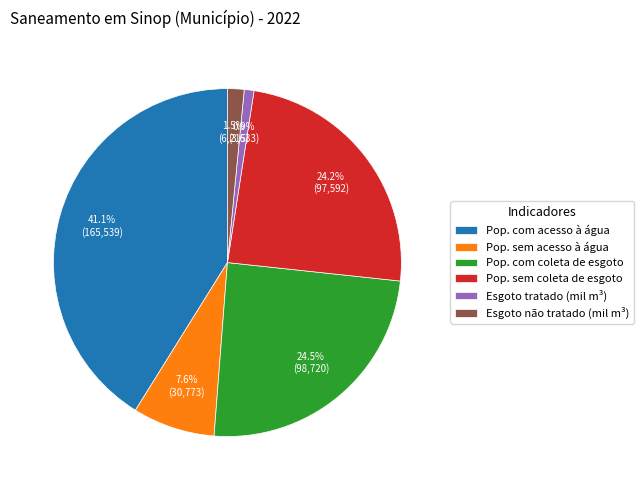

What is the total percentage of Pop. com coleta de esgoto and Esgoto não tratado (mil m³)?

26.1%